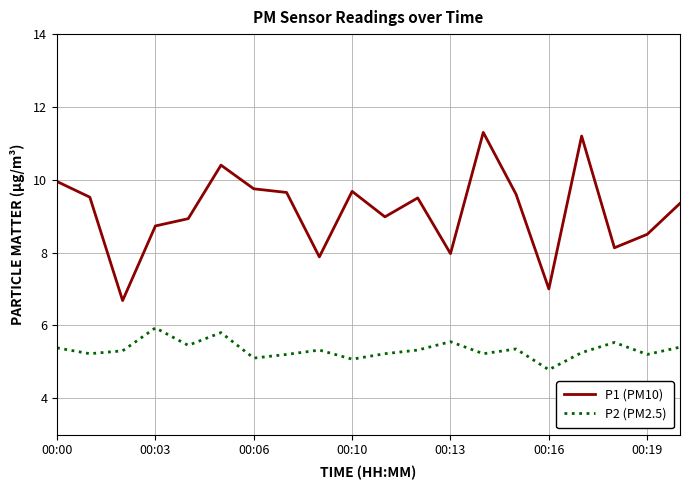

What is the greatest value displayed?

11.3